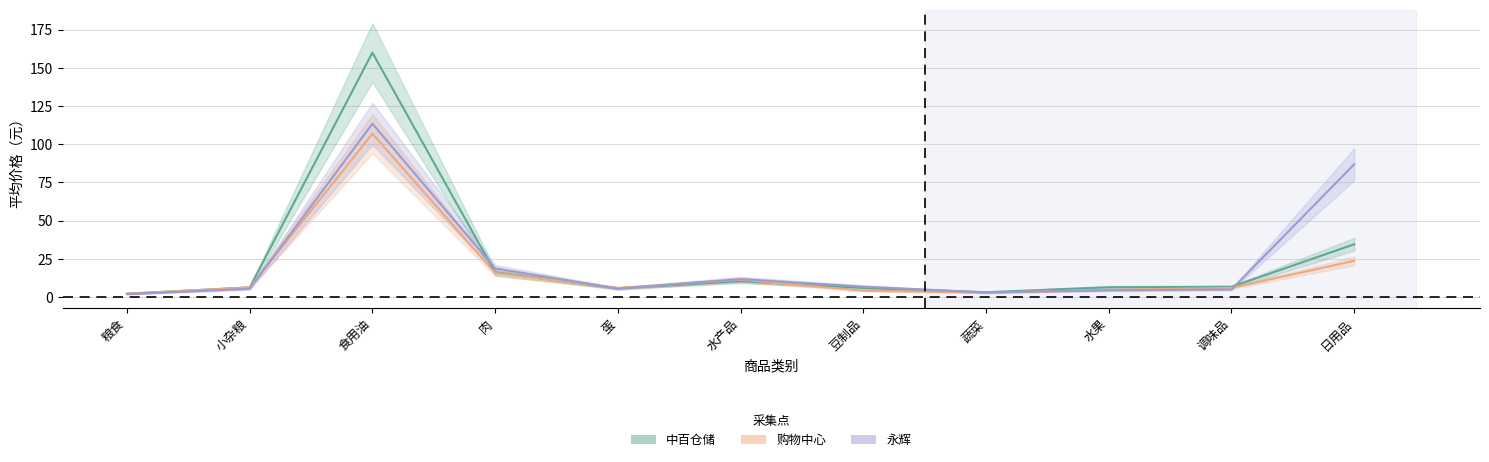

True or false: 永辉 has a value of 8.1 at 小杂粮.

False